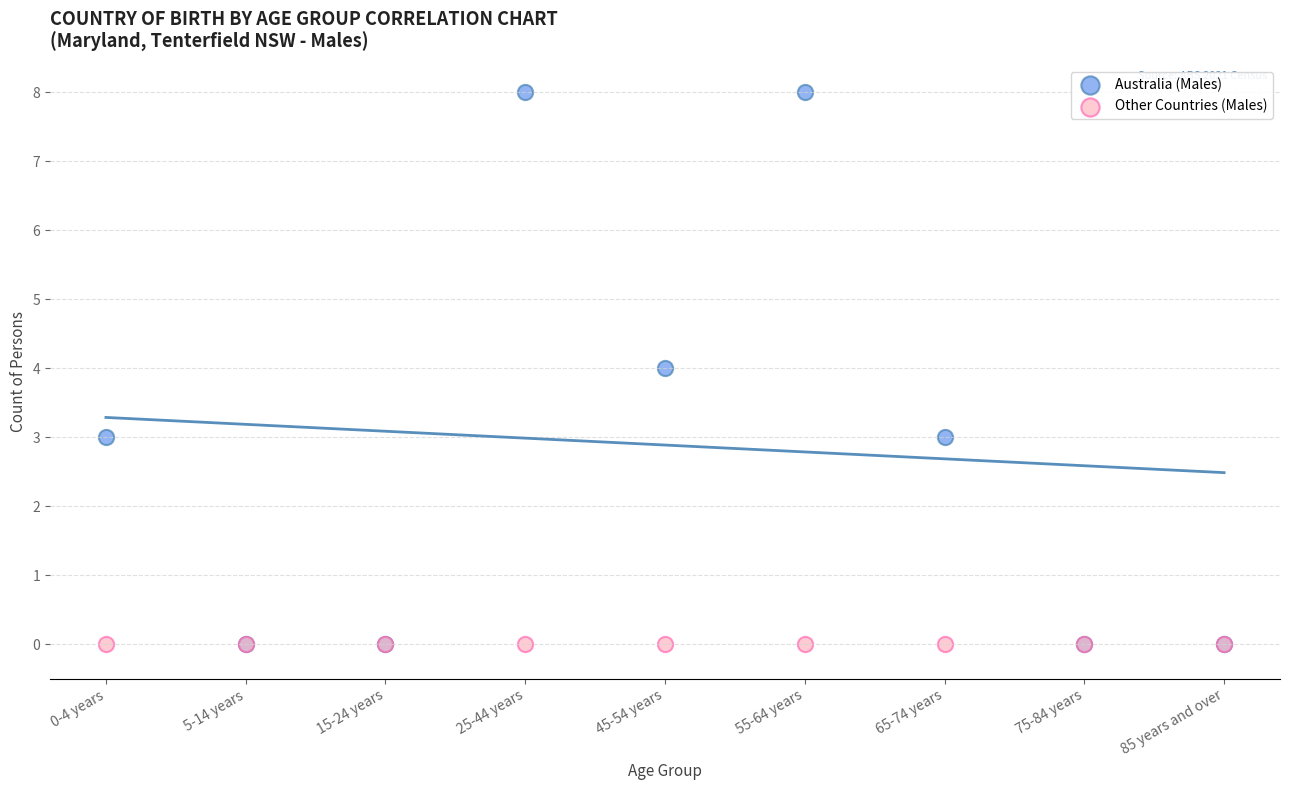

What are all the series names shown in the legend?

Australia (Males), Other Countries (Males)